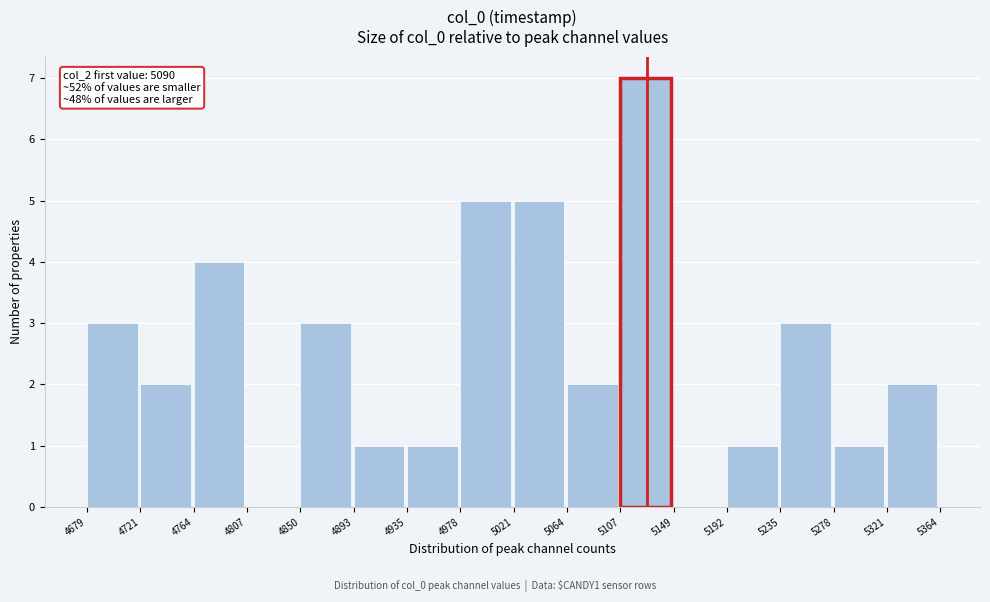

Which range on the x-axis has the tallest bar?

5107 to 5149